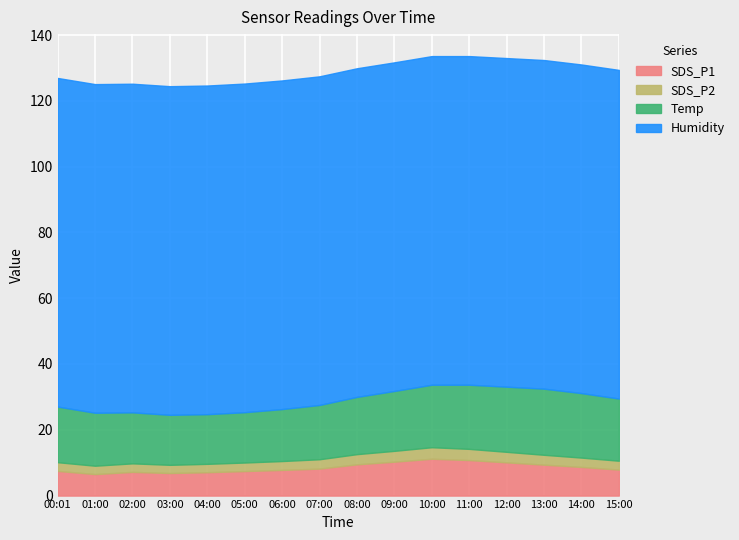

Which series has the largest total across all categories?

Humidity